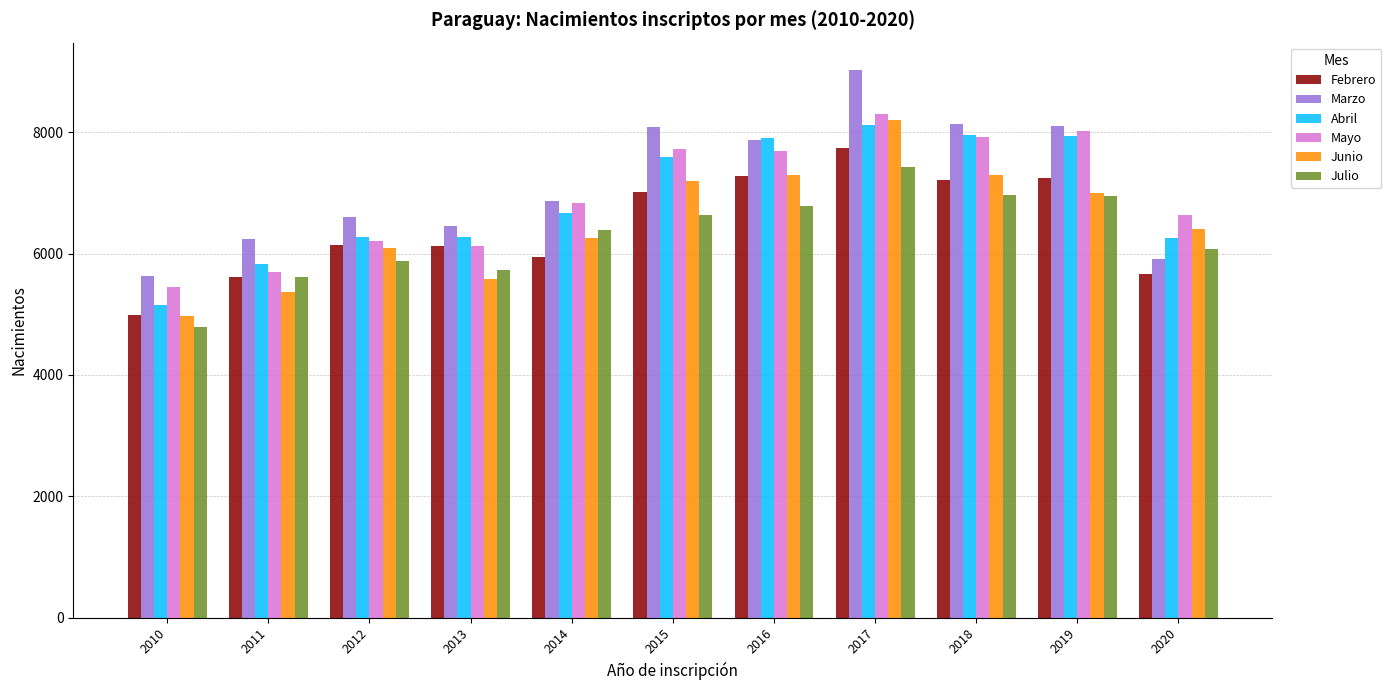

Which series changed the most between 2016 and 2017?

Marzo